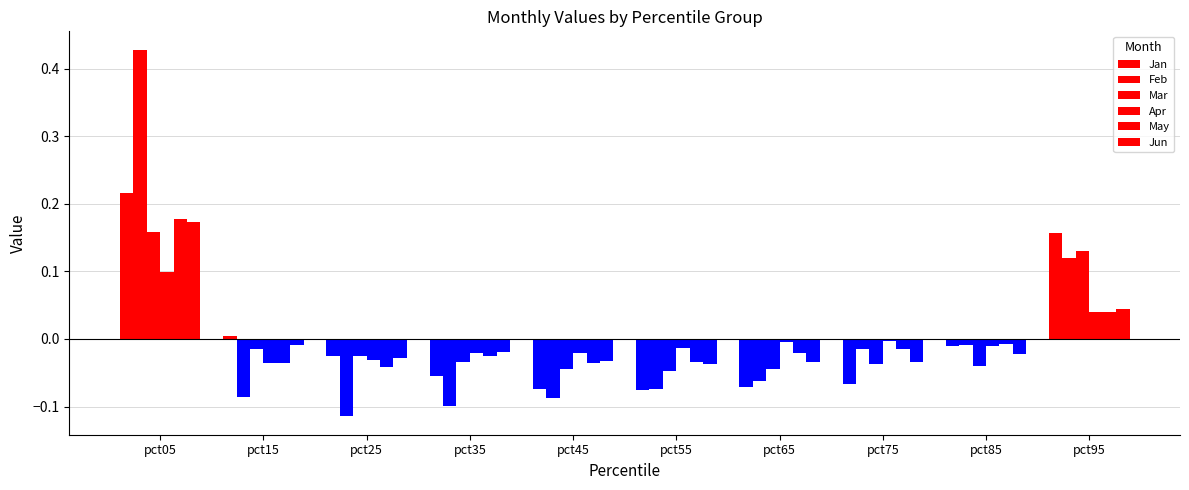

The value of May at pct05 is 0.2. True or false?

True